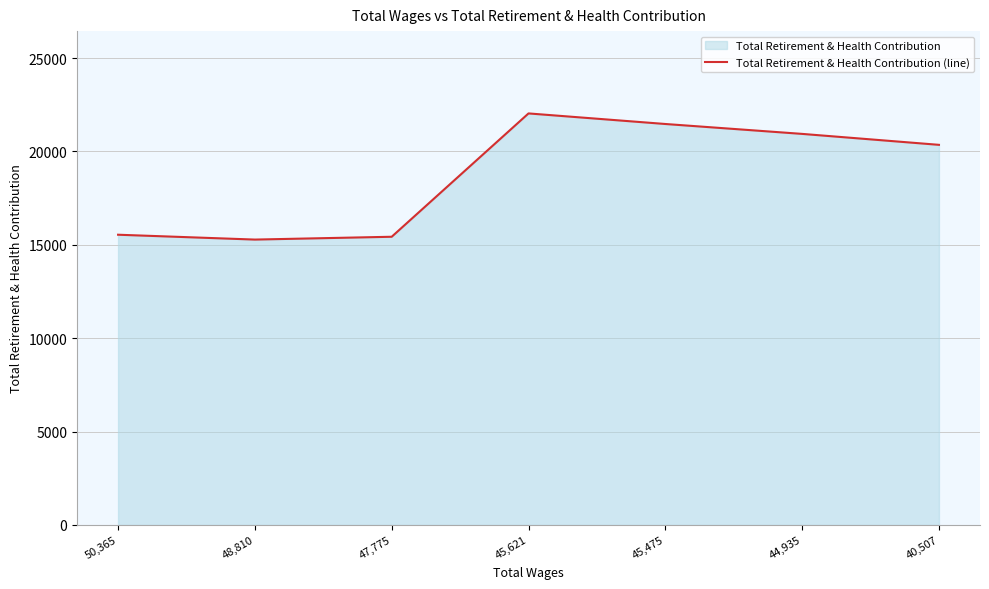

What is the difference between the maximum and minimum values?

6754